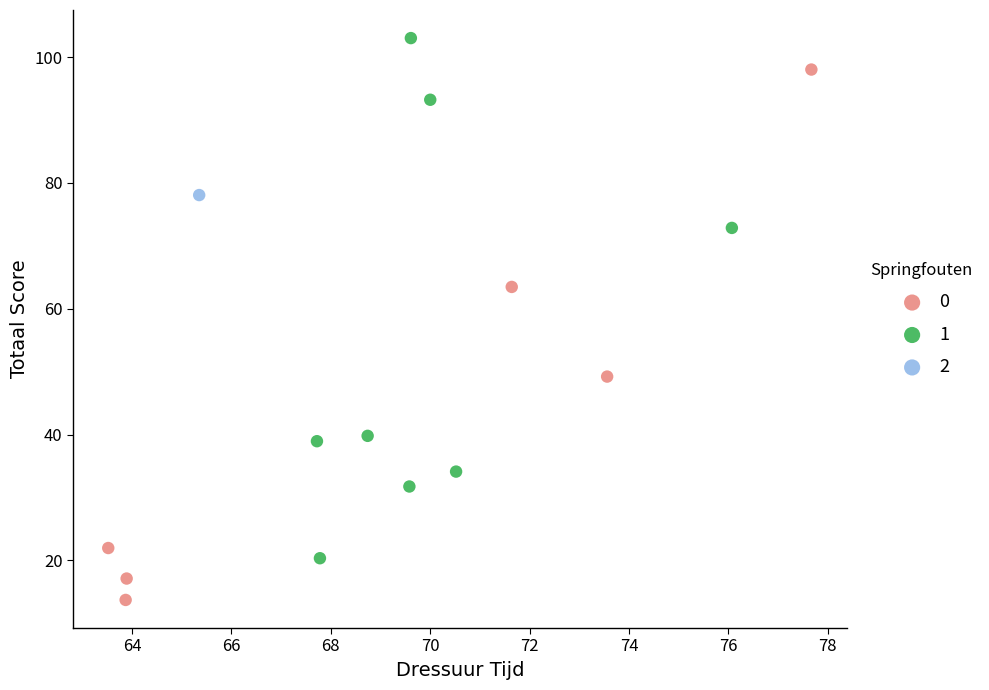

What are all the series names shown in the legend?

0, 1, 2